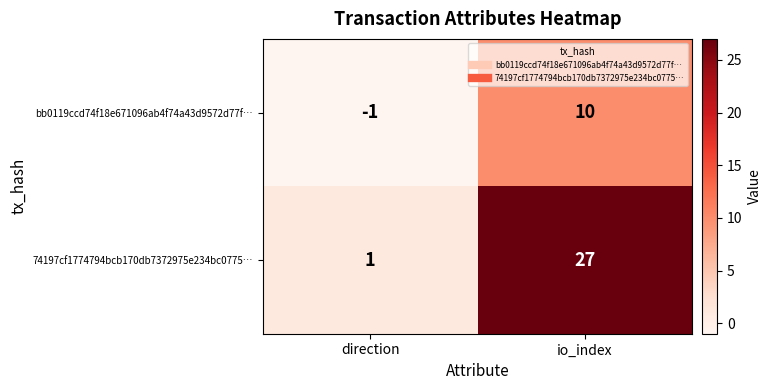

What is the total value across all series at io_index?

37